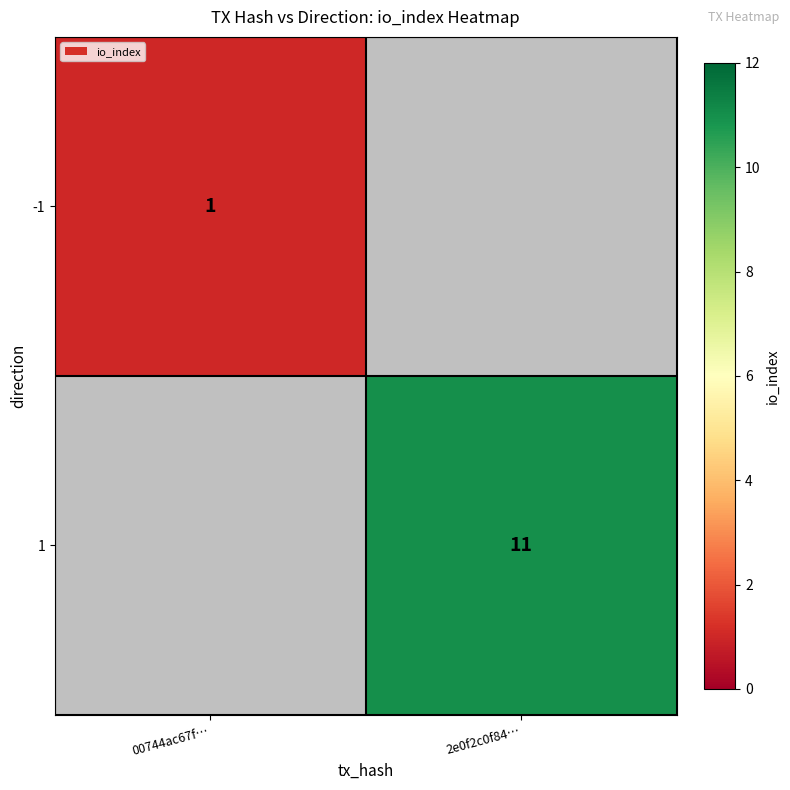

The 1 series shows 11 at 2e0f2c0f84…. True or false?

True